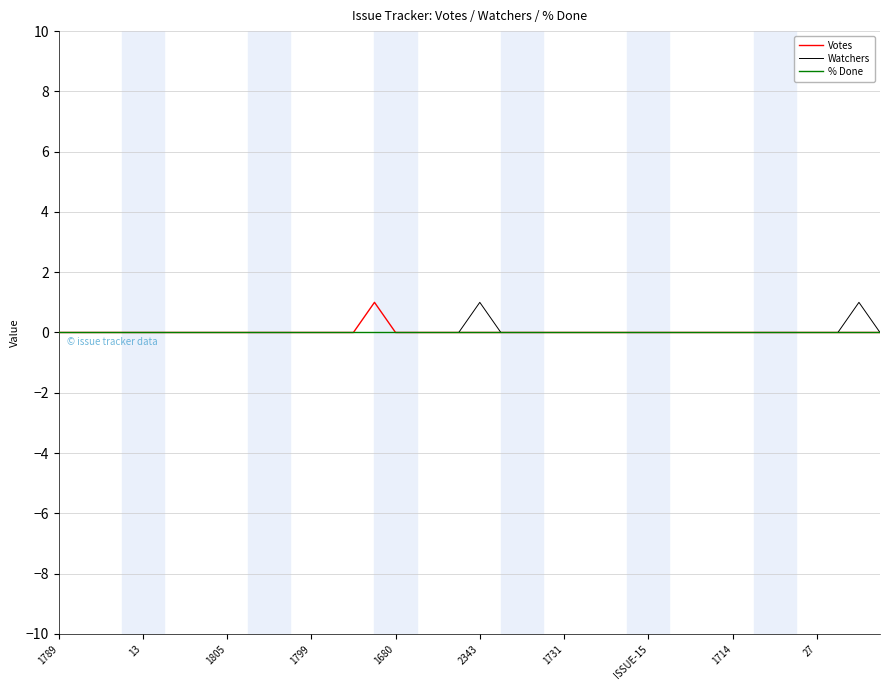

True or false: % Done has more than 2 interior local peaks.

False